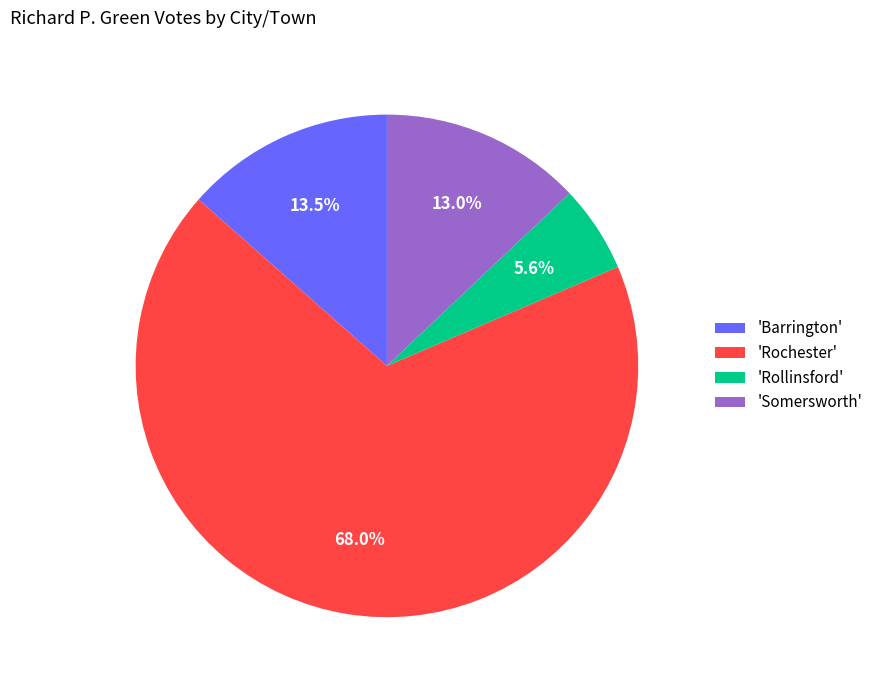

What is the total percentage of 'Barrington' and 'Rollinsford'?

19.1%